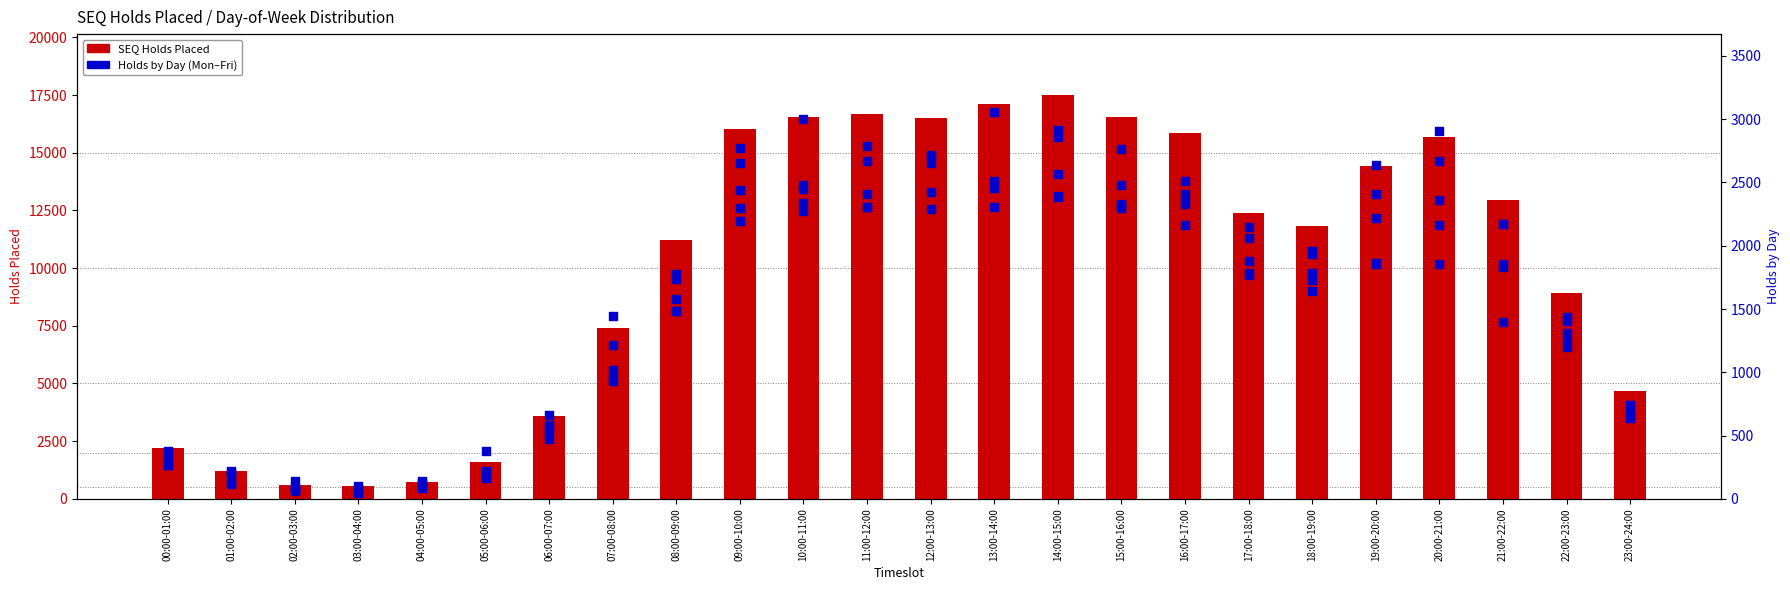

Which series reaches the minimum Y coordinate?

Thursdays